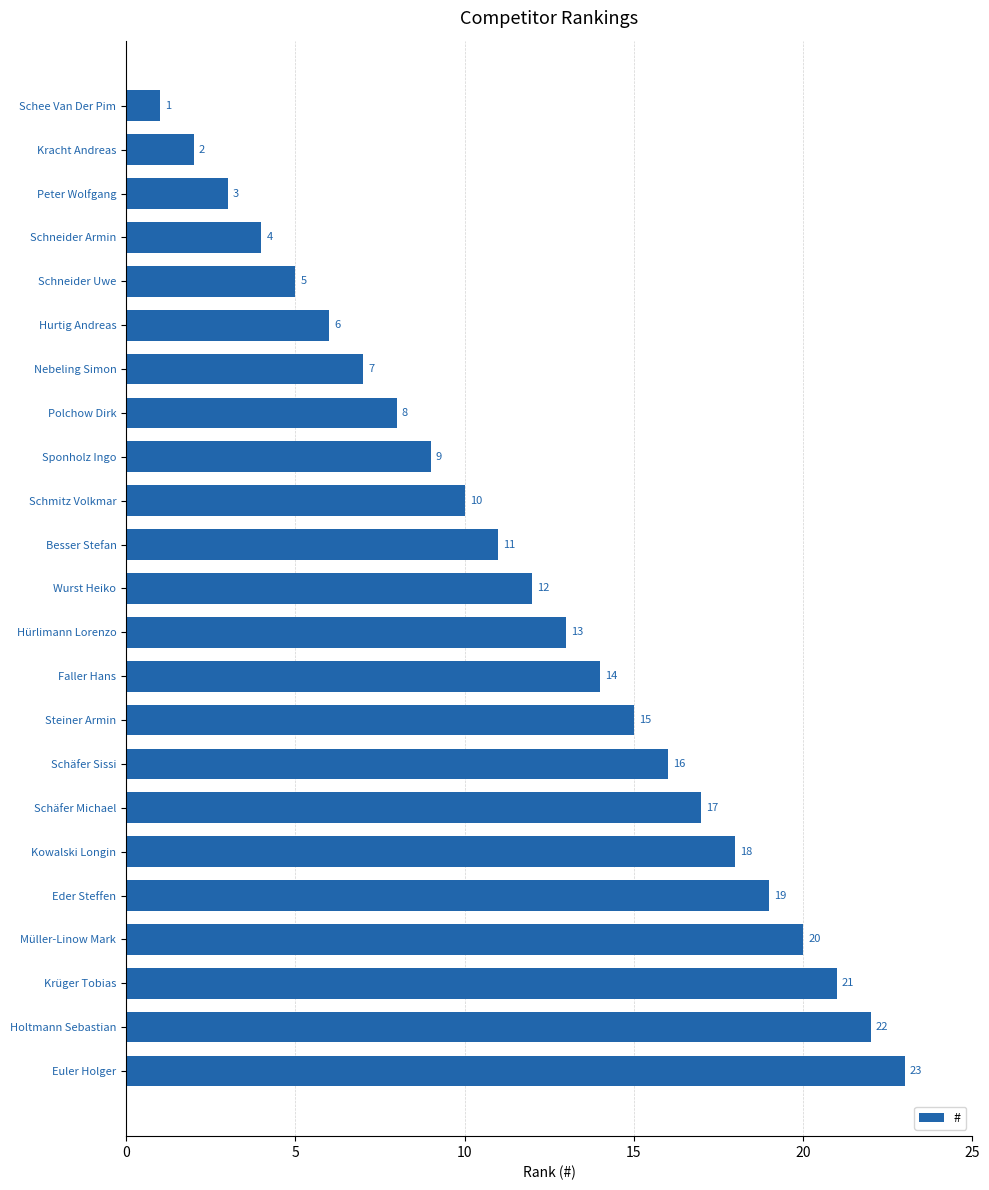

What is the ratio of the value at Sponholz Ingo to the value at Nebeling Simon?

1.3